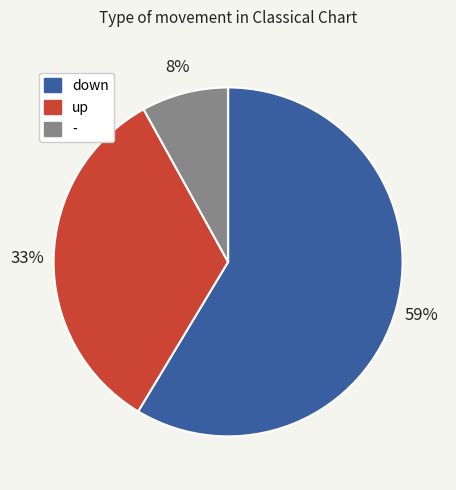

What is the majority slice?

down